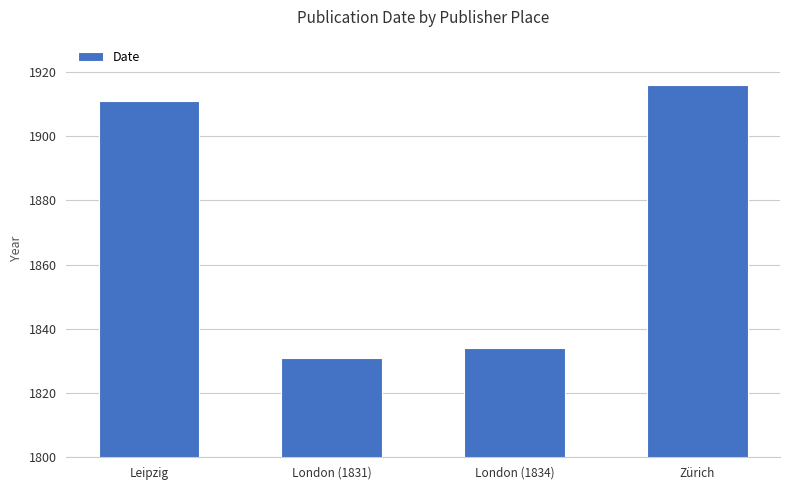

The value at London (1831) is 658. True or false?

False